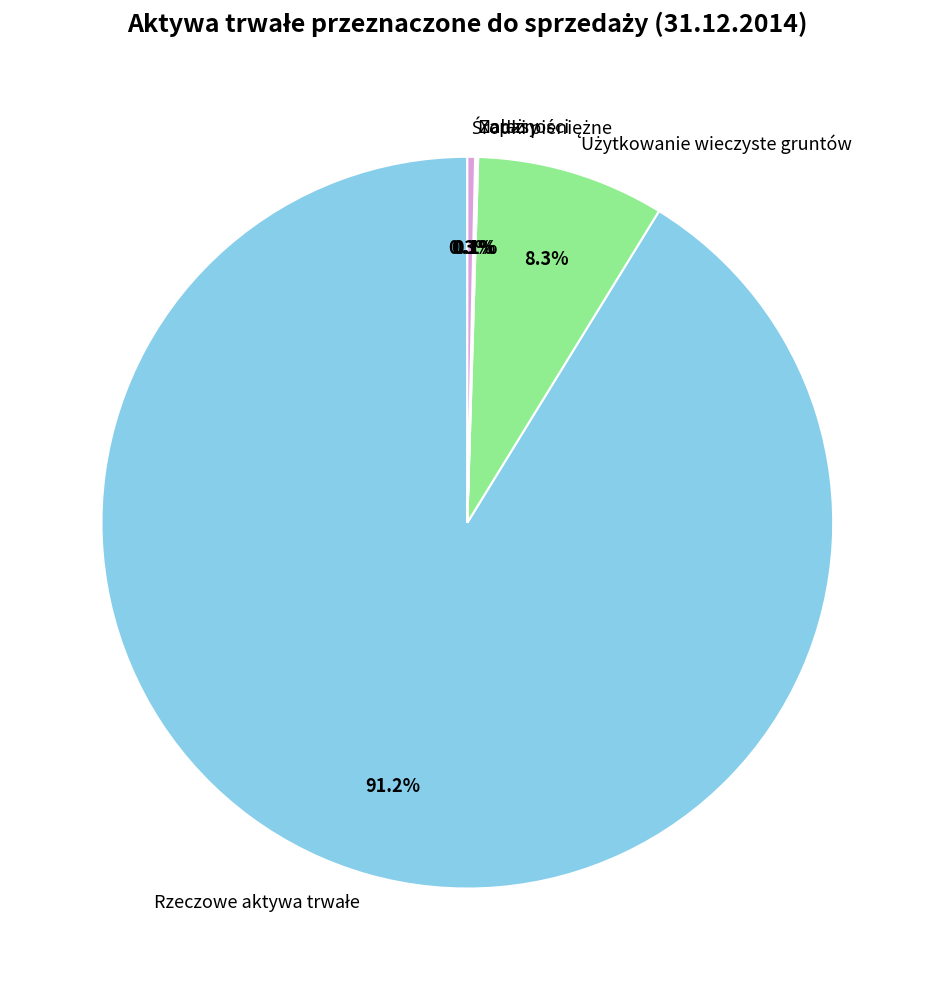

To the nearest percent, what is the average slice percentage?

20%